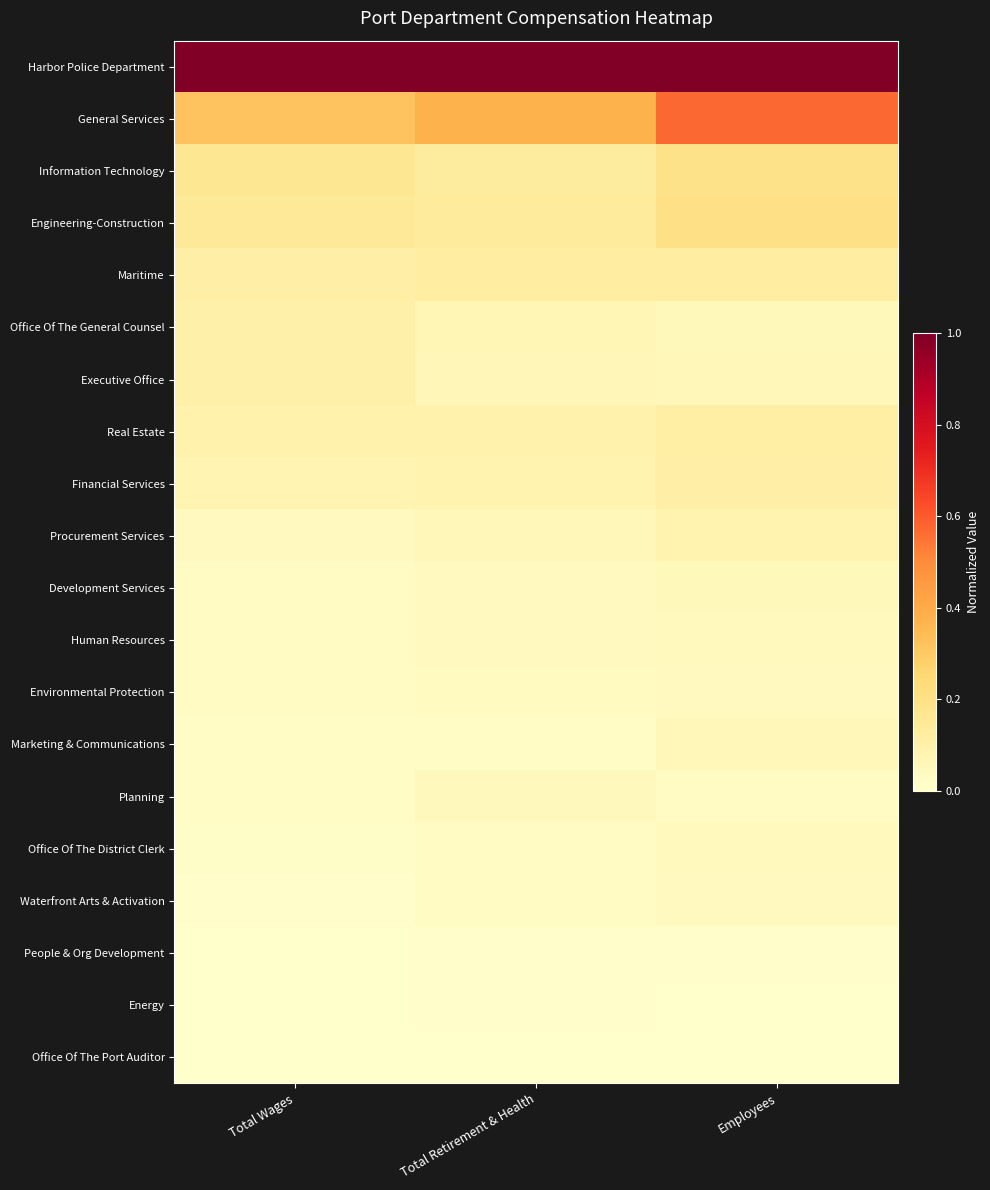

How many series are shown in this chart?

20